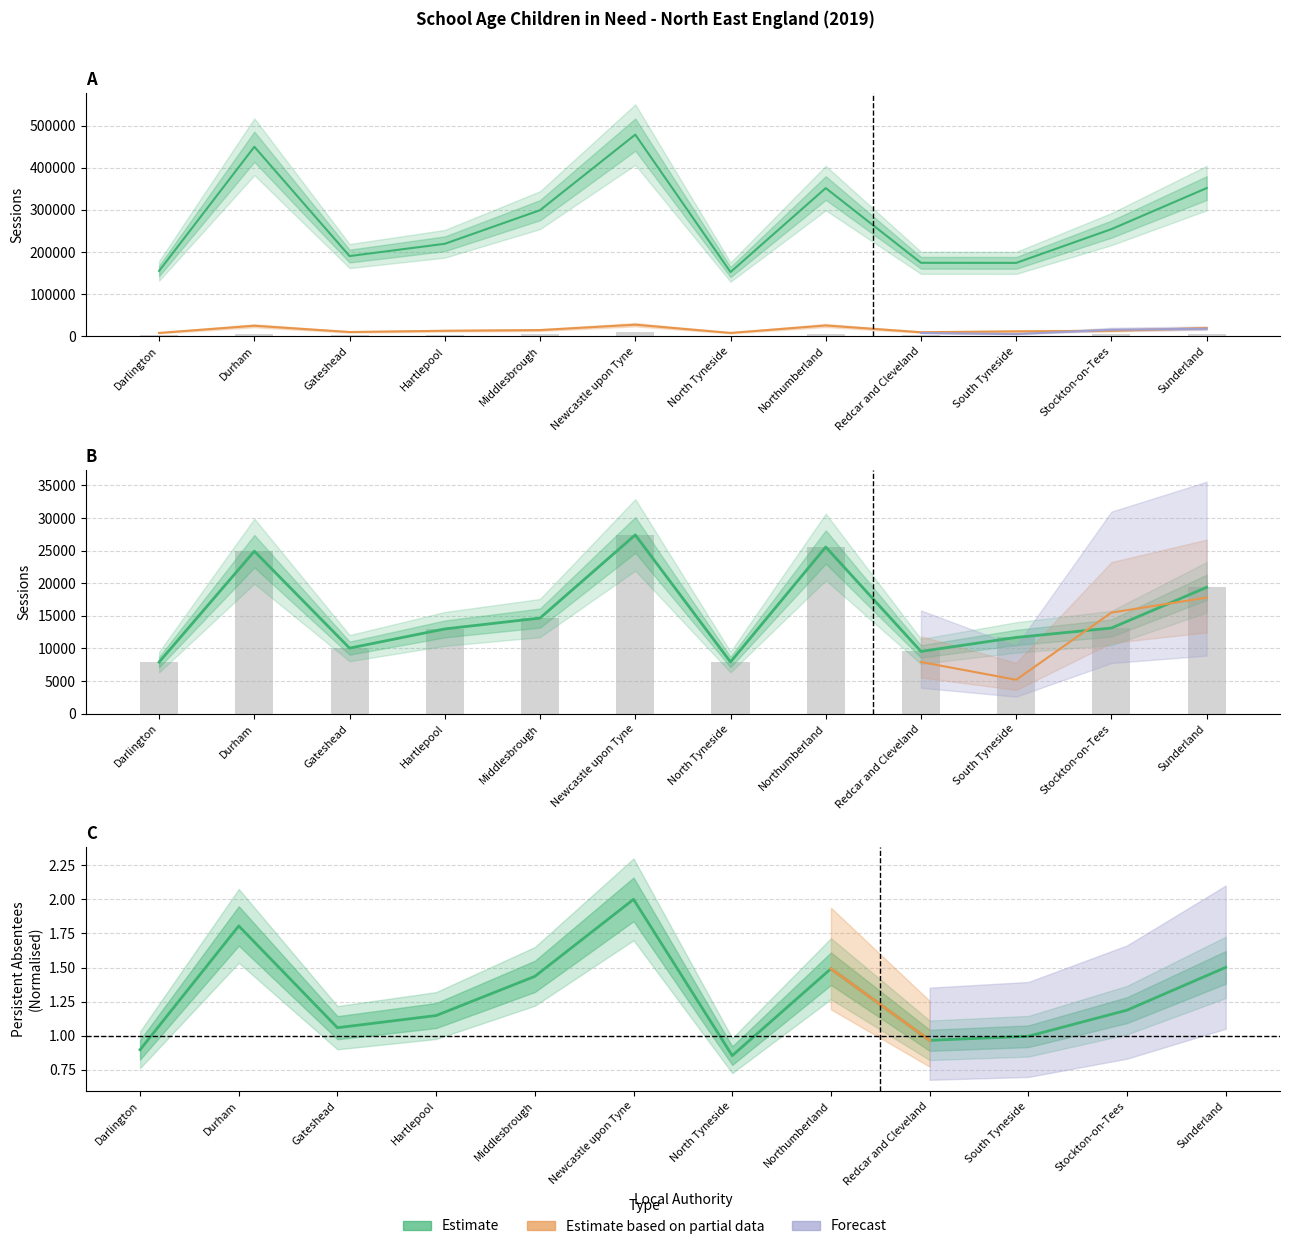

How many distinct data groups are displayed?

4